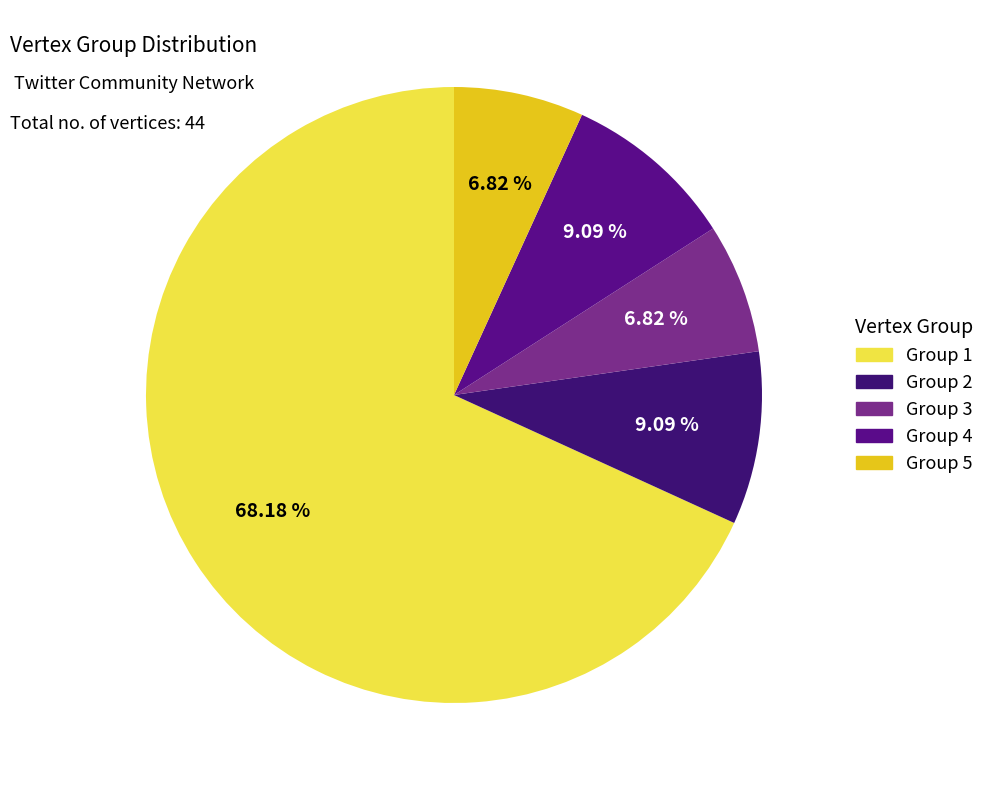

Count the number of slices in the pie.

5